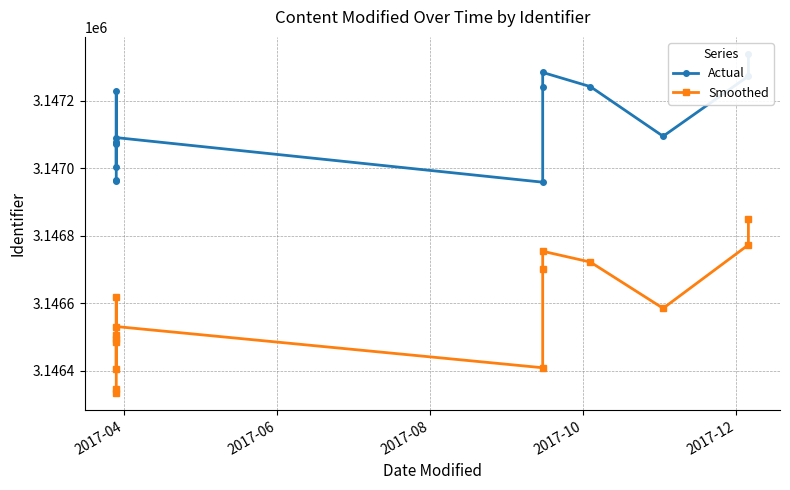

Reading left to right, list all the values displayed in this chart.

Actual: 3146964.0	3146966.0	3147228.0	3147005.0	3147075.0	3147073.0	3147077.0	3147091.0	3146959.0	3147240.0	3147284.0	3147242.0	3147095.0	3147273.0	3147339.0
Smoothed: 3146334.6	3146346.6	3146618.6	3146405.6	3146485.6	3146493.6	3146507.6	3146531.6	3146409.6	3146700.6	3146754.5	3146722.6	3146585.6	3146773.5	3146849.5